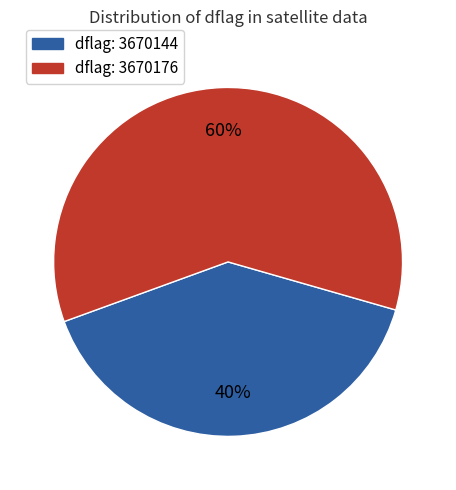

Does any single category account for the majority?

Yes